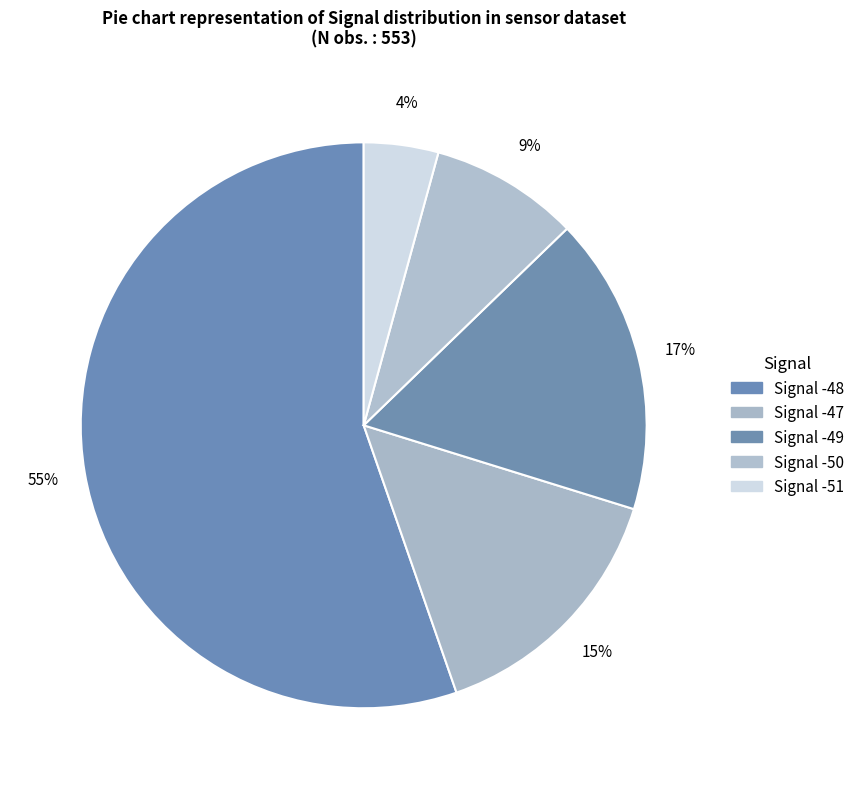

Which slice is the smallest?

Signal -51